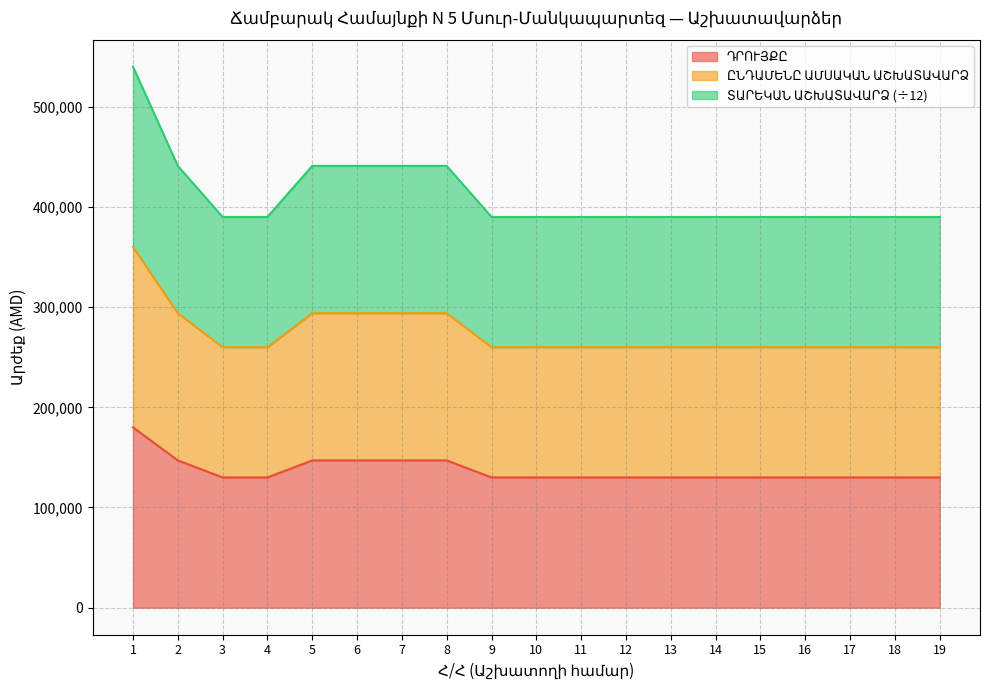

What is the difference between the second highest and second lowest values in the ՏԱՐԵԿԱՆ ԱՇԽԱՏԱՎԱՐՁ series?

51000